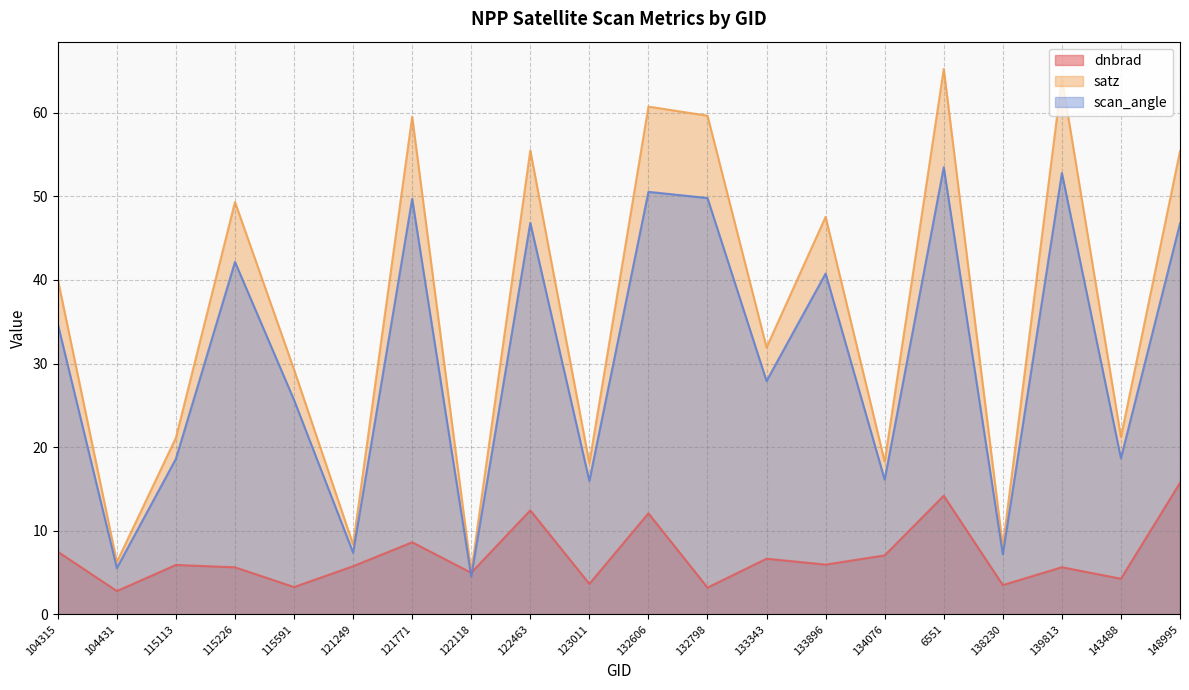

At which label does dnbrad reach its minimum?

104431